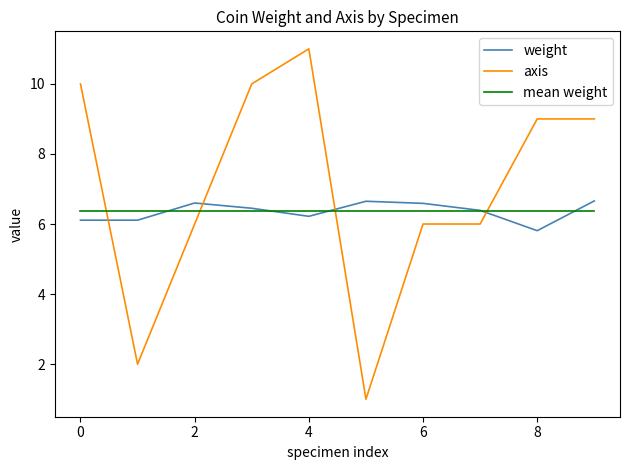

How many categories are shown in the chart?

10